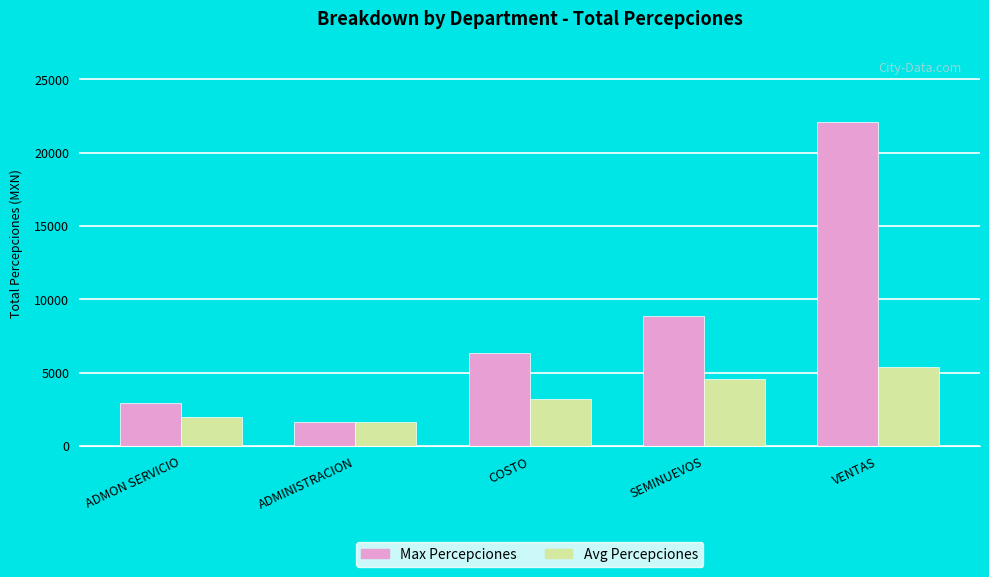

How many values in the Max Percepciones series exceed 6336?

3